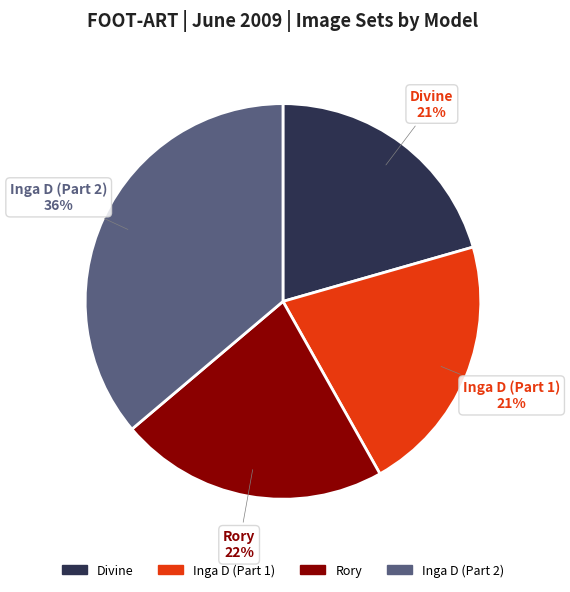

To the nearest percent, what is the combined percentage of Rory and Inga D (Part 2)?

58%